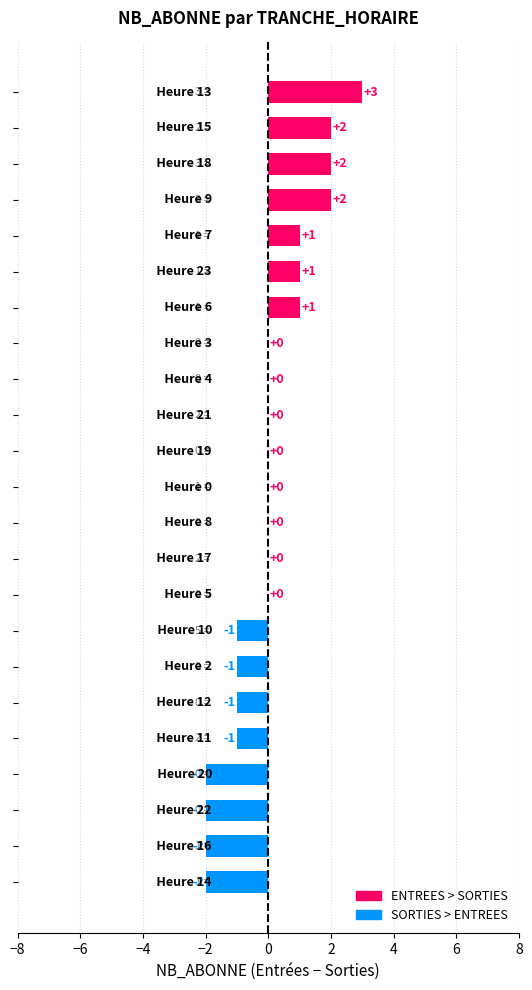

How many values are between -1 and 1?

15